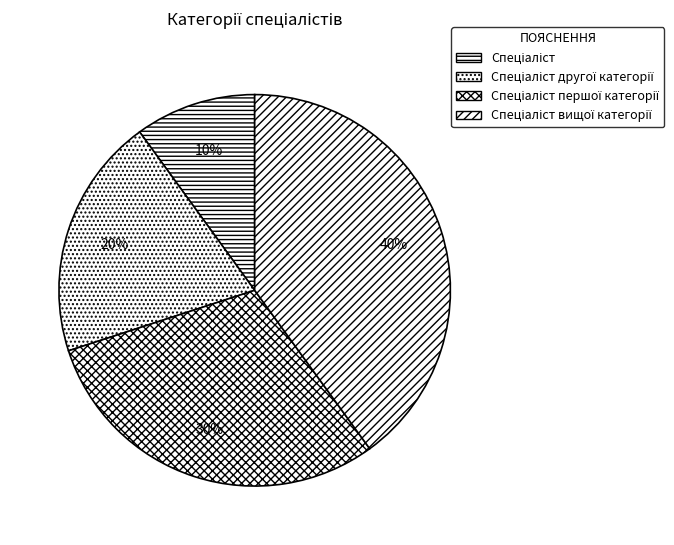

What percentage is NOT represented by Спеціаліст першої категорії?

70.0%